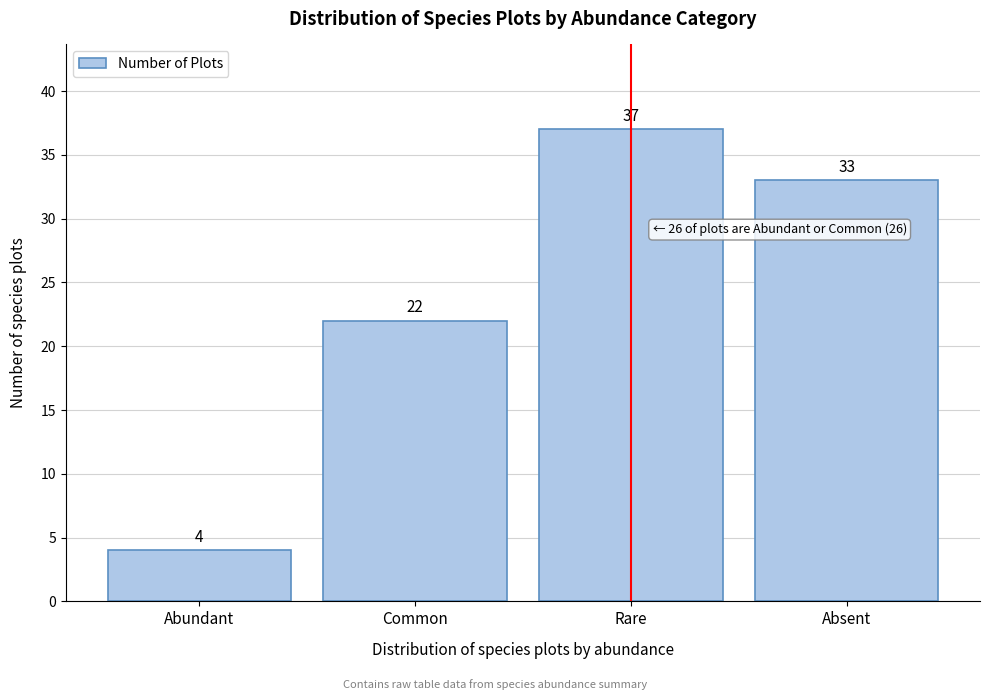

Reading left to right, list all the values displayed in this chart.

4	22	37	33